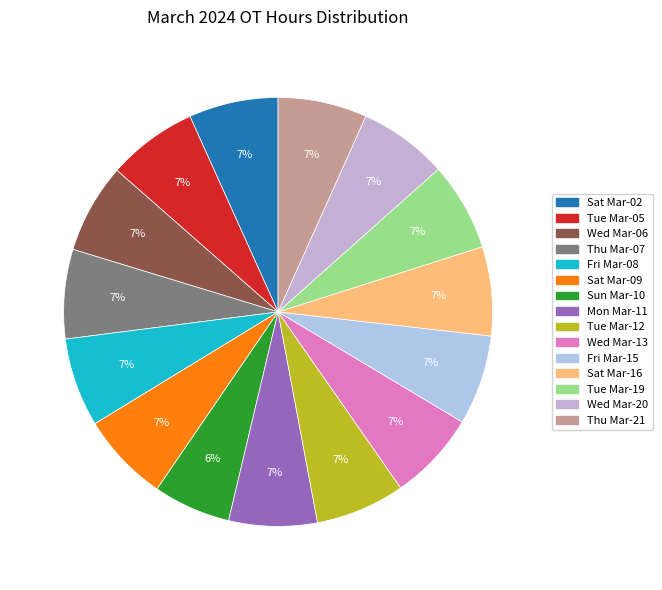

How many slices are in this pie chart?

15